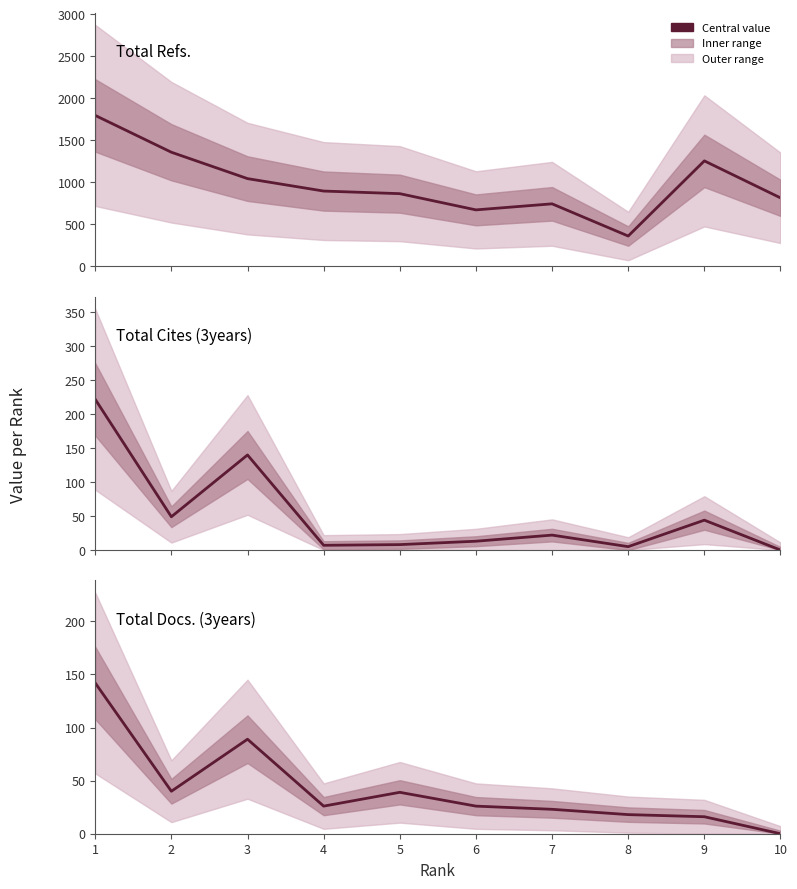

True or false: Total Refs. and Total Docs. (3years) intersect in this chart.

False